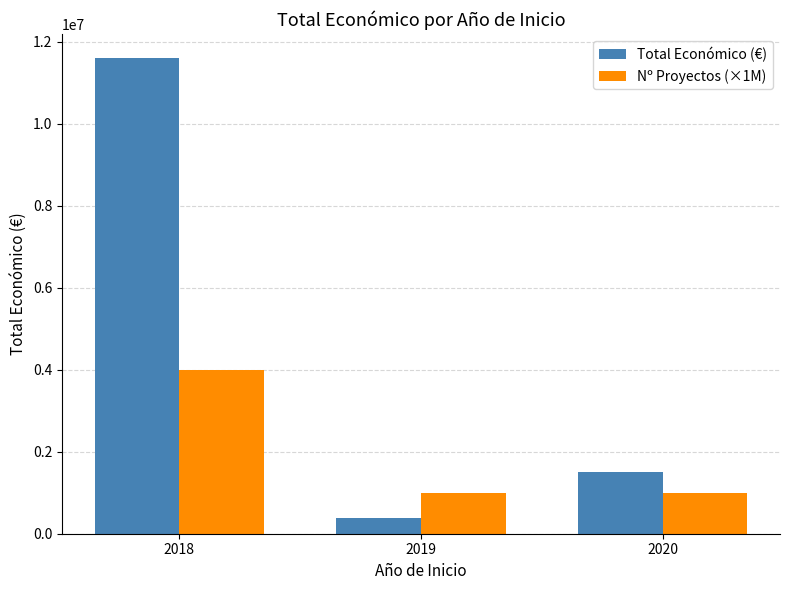

What is the value of the Total Económico (€) bar at the 1st from the left?

11614025